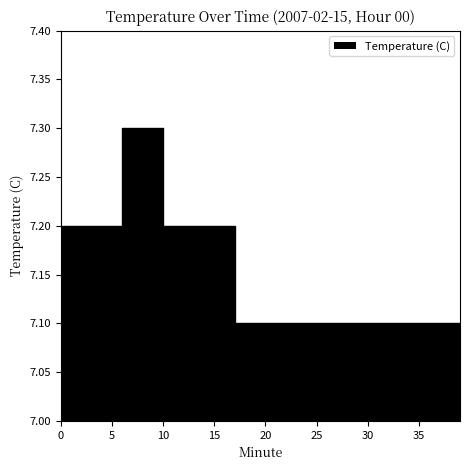

Which category has the highest value across all series?

6